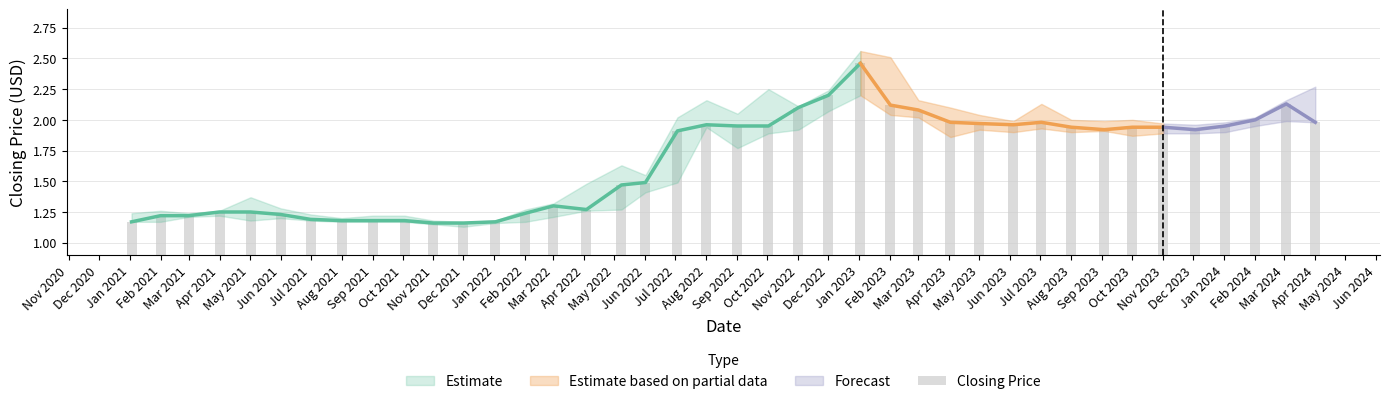

Does the chart contain any negative values?

No